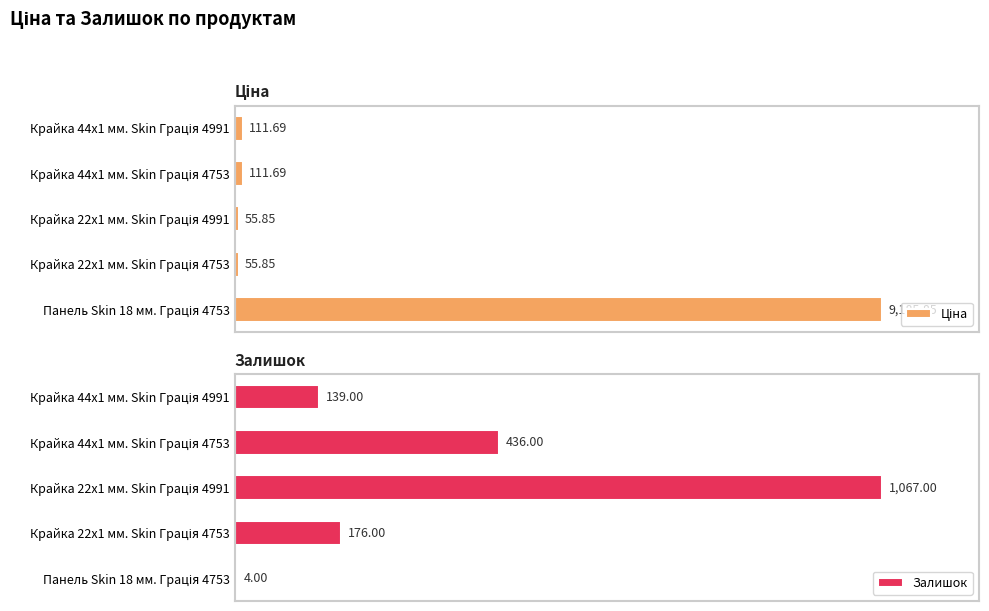

Count the number of categories in the chart.

5